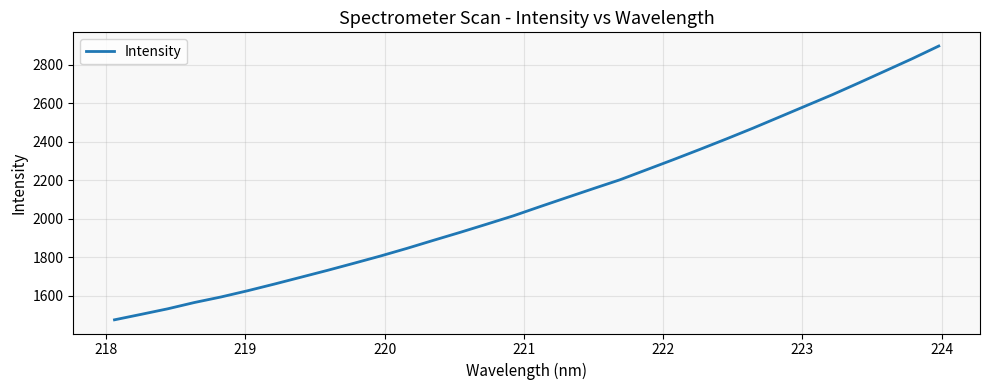

What is the minimum value shown in the chart?

1473.8